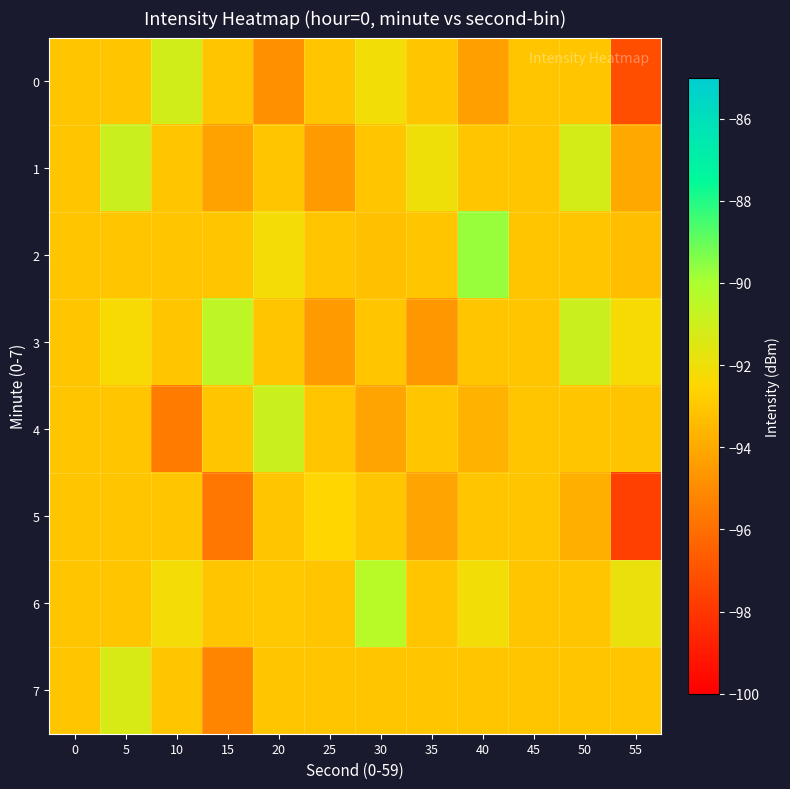

What is the greatest value displayed?

-89.7